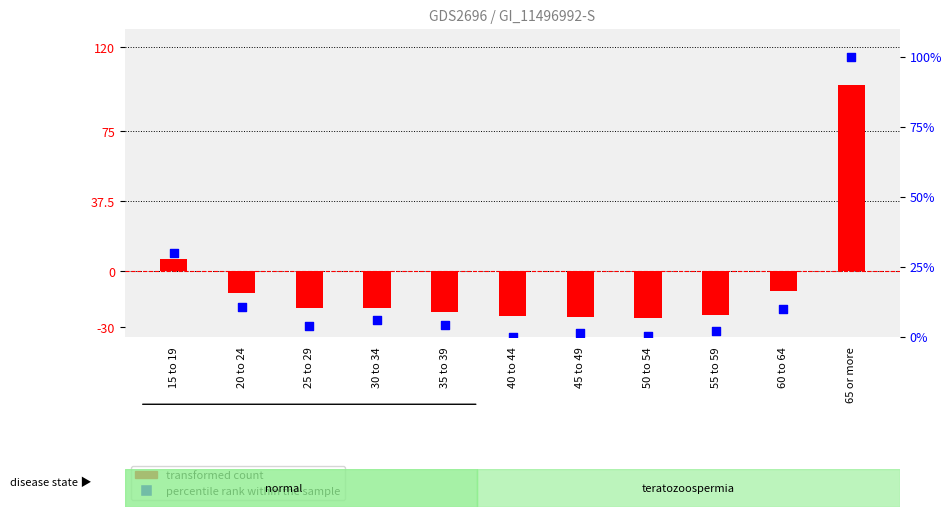

What are all the series names shown in the legend?

transformed count, percentile rank within the sample